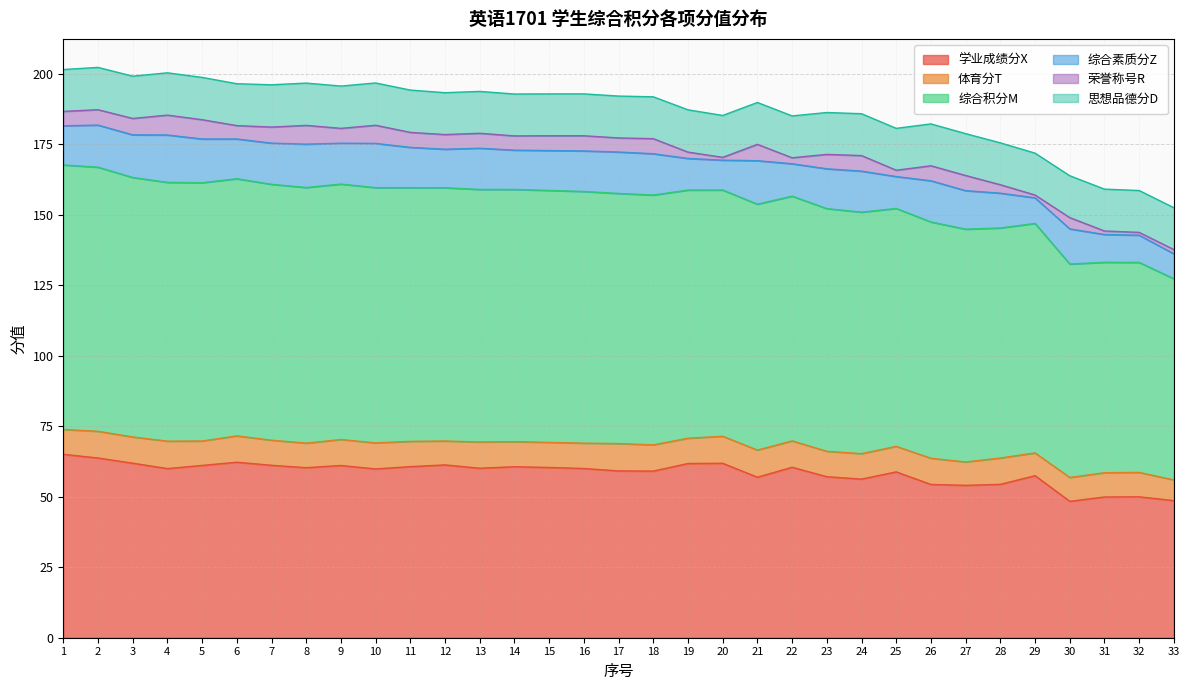

True or false: 综合积分M has more than 2 points higher than both neighbors.

False